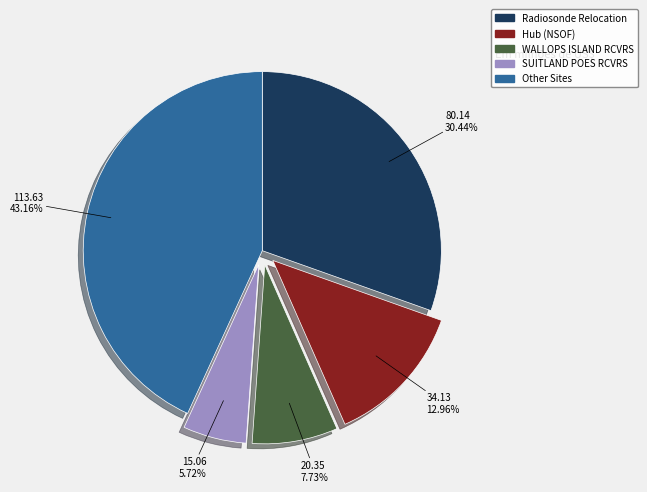

What is the ratio of the value at WALLOPS ISLAND RCVRS to the value at Hub (NSOF)?

0.6